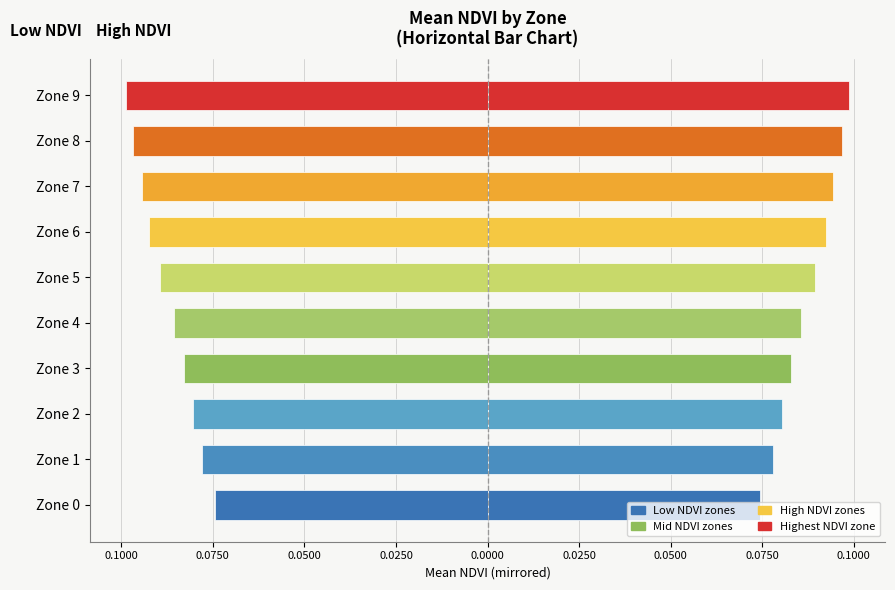

How many data points does each series have?

10